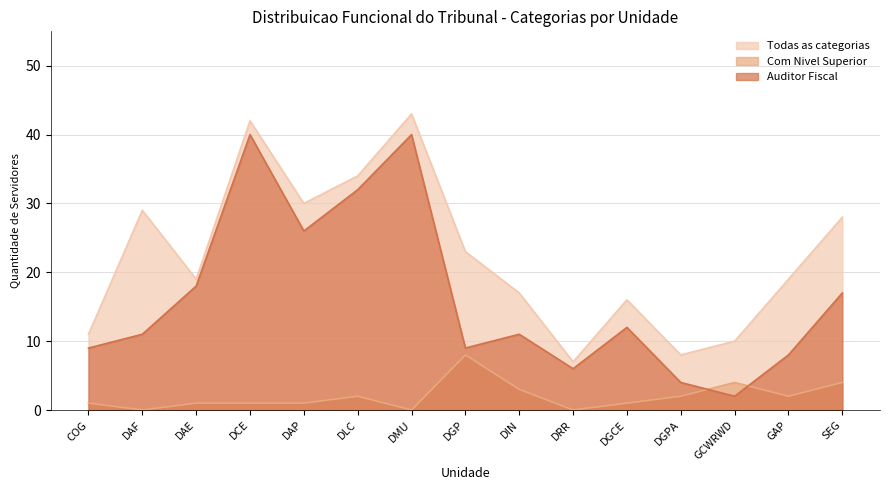

Between DMU and SEG, which series saw the biggest shift?

Auditor Fiscal